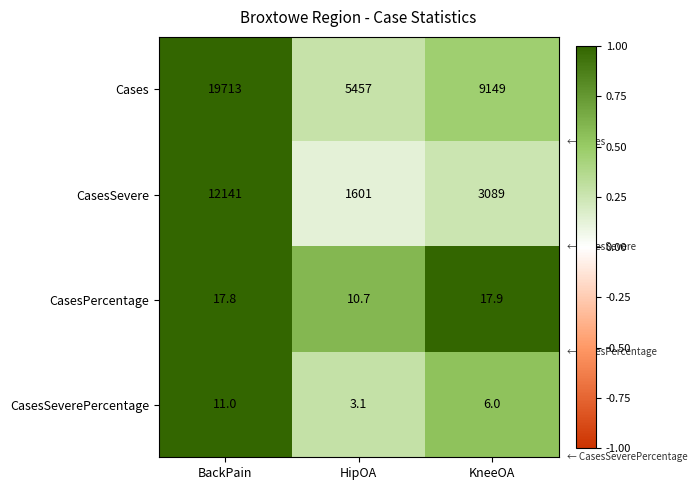

Which series changed the most between BackPain and KneeOA?

Cases